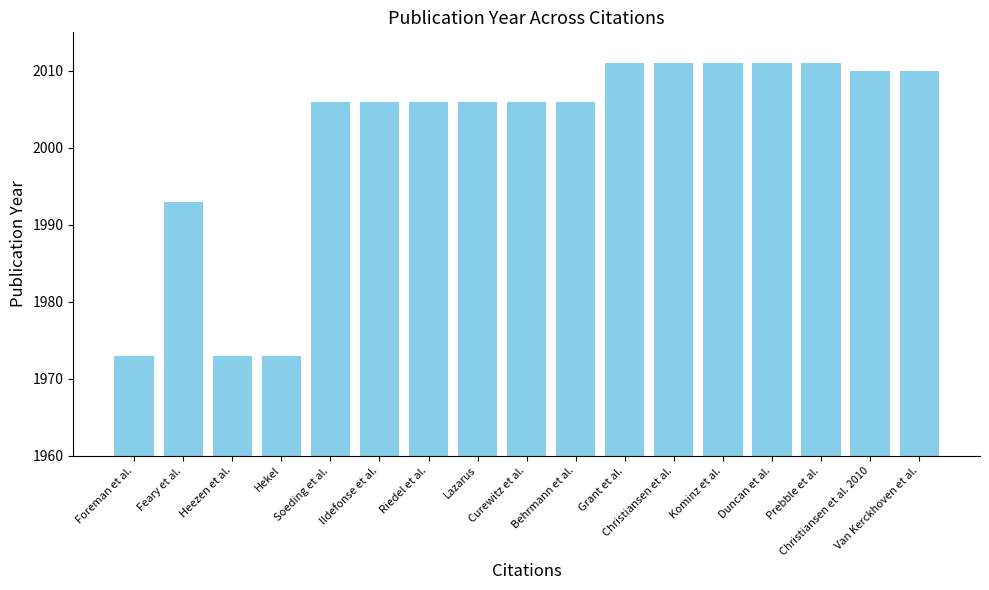

Reading left to right, extract all data points from this chart.

Foreman et al.=1973	Feary et al.=1993	Heezen et al.=1973	Hekel=1973	Soeding et al.=2006	Ildefonse et al.=2006	Riedel et al.=2006	Lazarus=2006	Curewitz et al.=2006	Behrmann et al.=2006	Grant et al.=2011	Christiansen et al.=2011	Kominz et al.=2011	Duncan et al.=2011	Prebble et al.=2011	Christiansen et al. 2010=2010	Van Kerckhoven et al.=2010